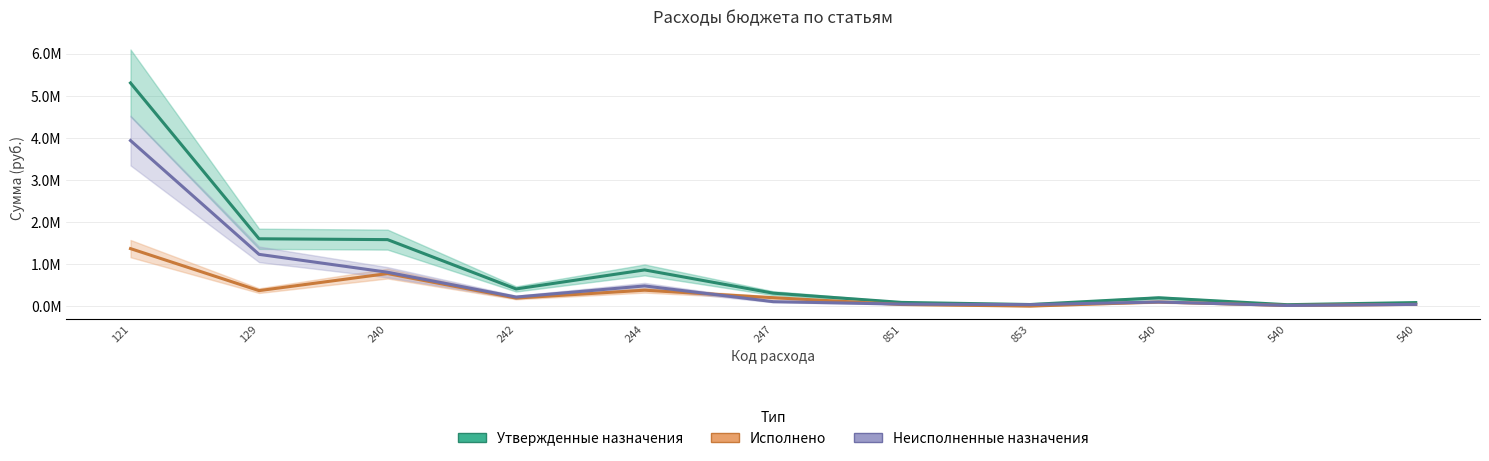

True or false: Исполнено has more than 0 interior local peaks.

True